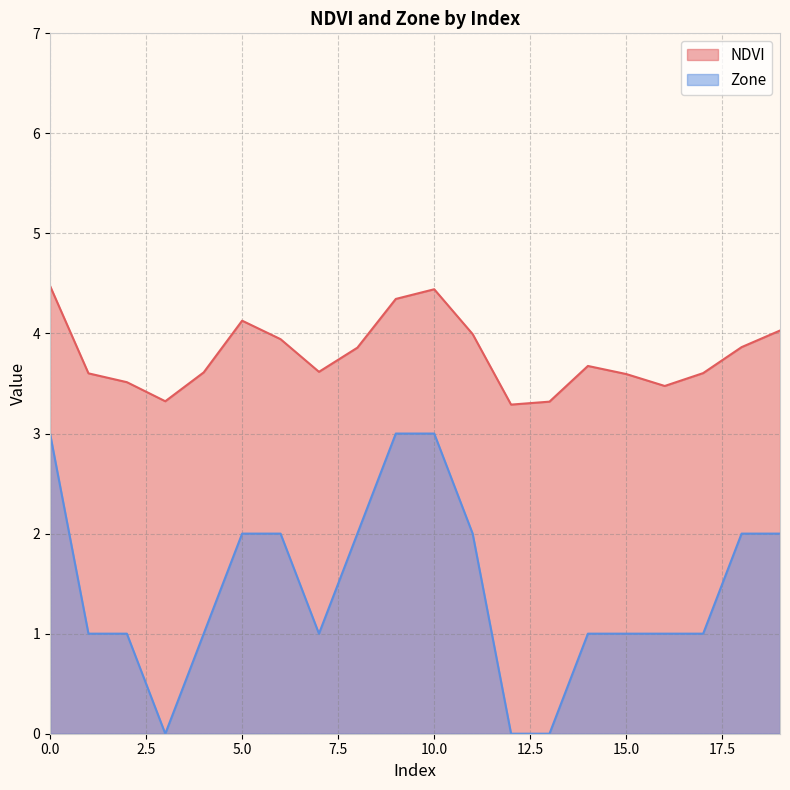

True or false: Zone and NDVI intersect in this chart.

False